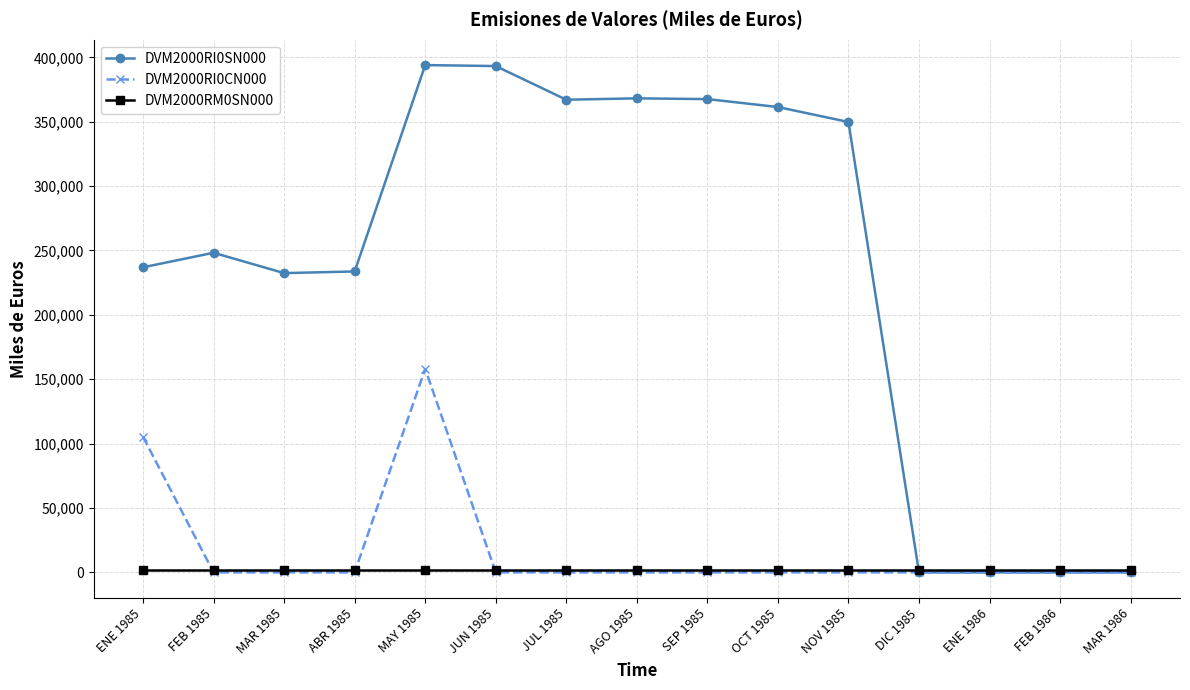

True or false: DVM2000RI0CN000 has a value of 92268 at MAR 1986.

False